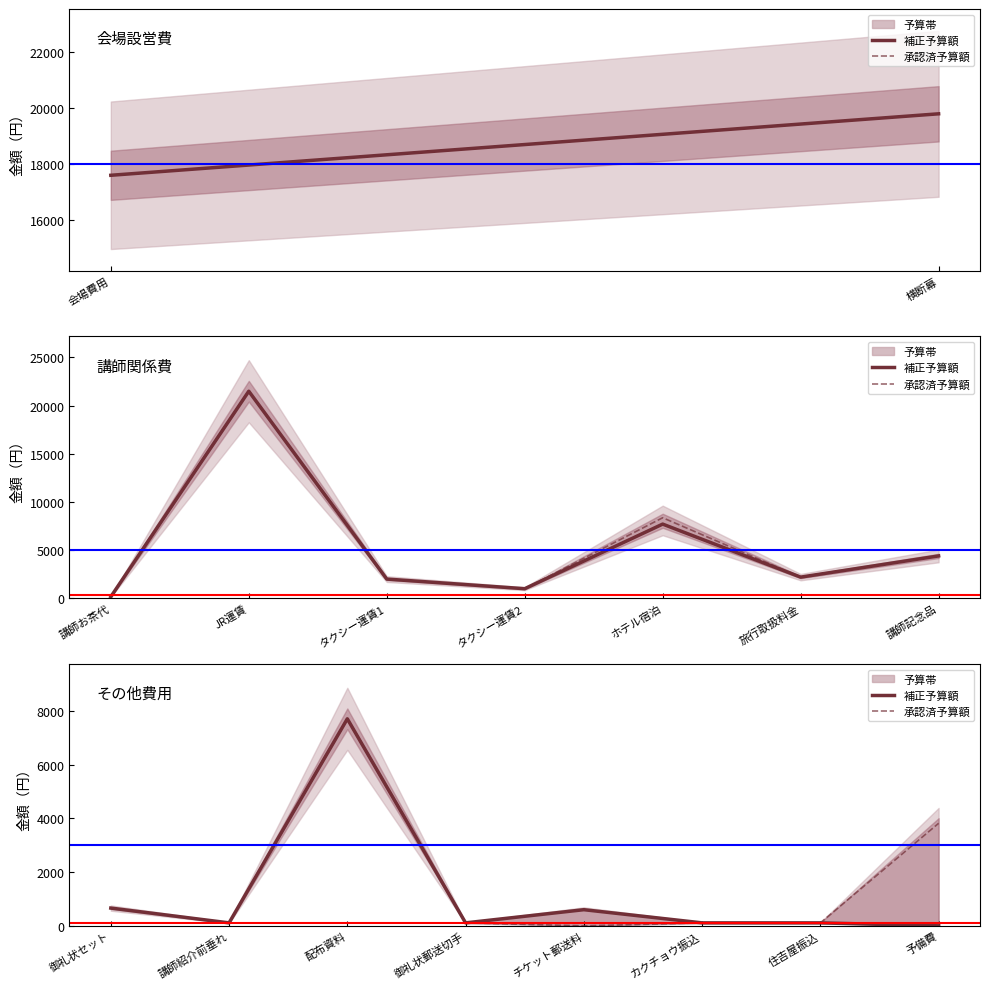

Rank the series at 御礼状郵送切手 from lowest to highest value.

補正予算額, 承認済予算額